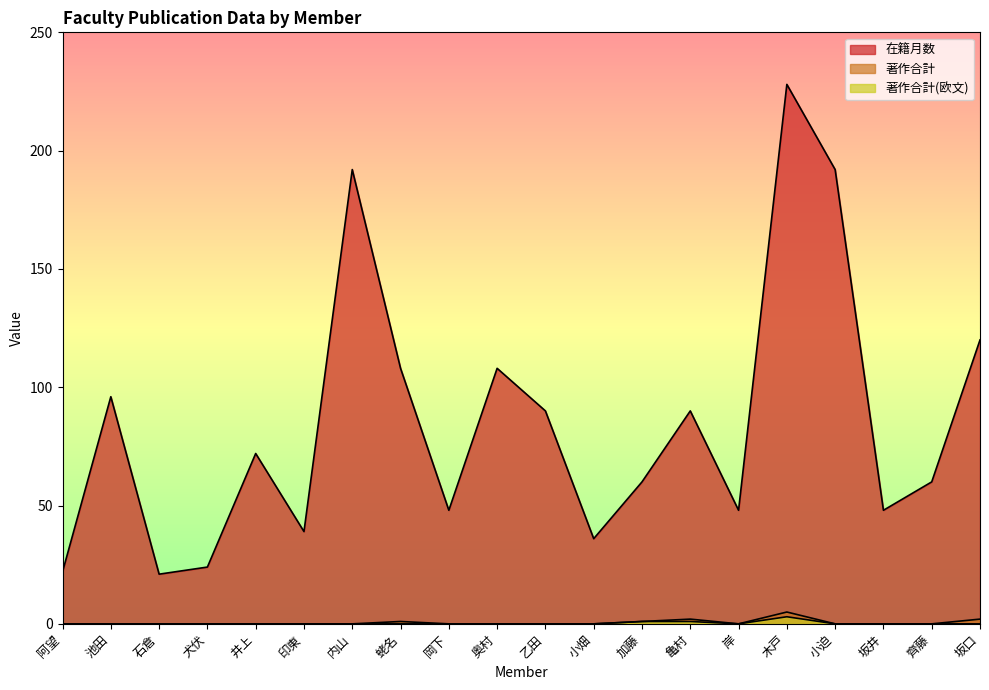

What is the sum of the 在籍月数 values at 小畑 and 齊藤?

96